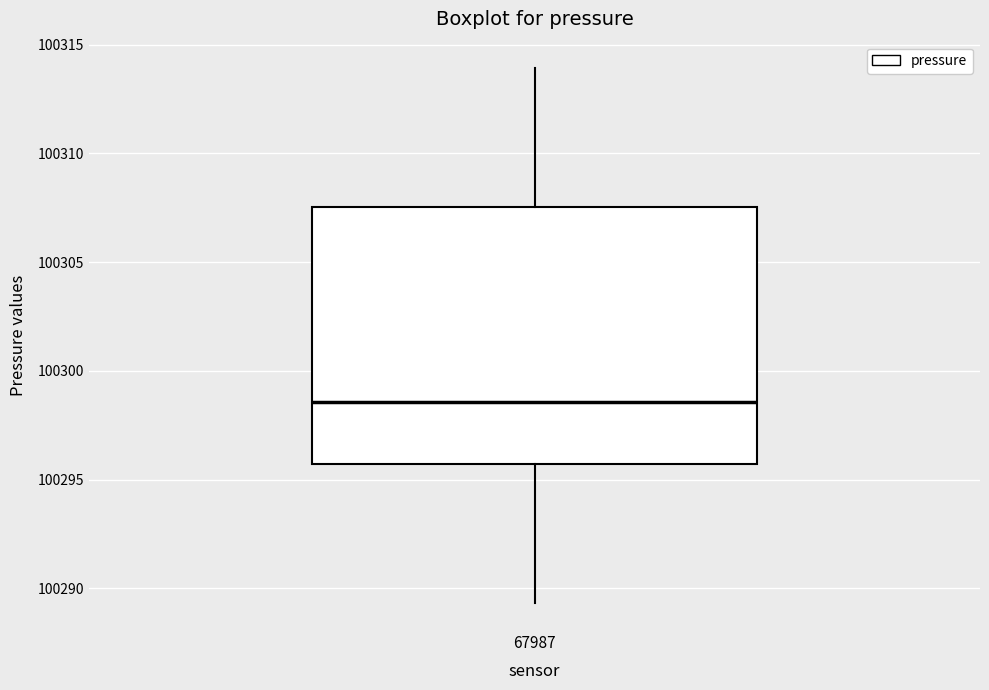

Where is the upper edge of the box at x = 67987 on the y-axis? The values are not printed on the chart, so give them approximately, as read against the axis.

100307.5